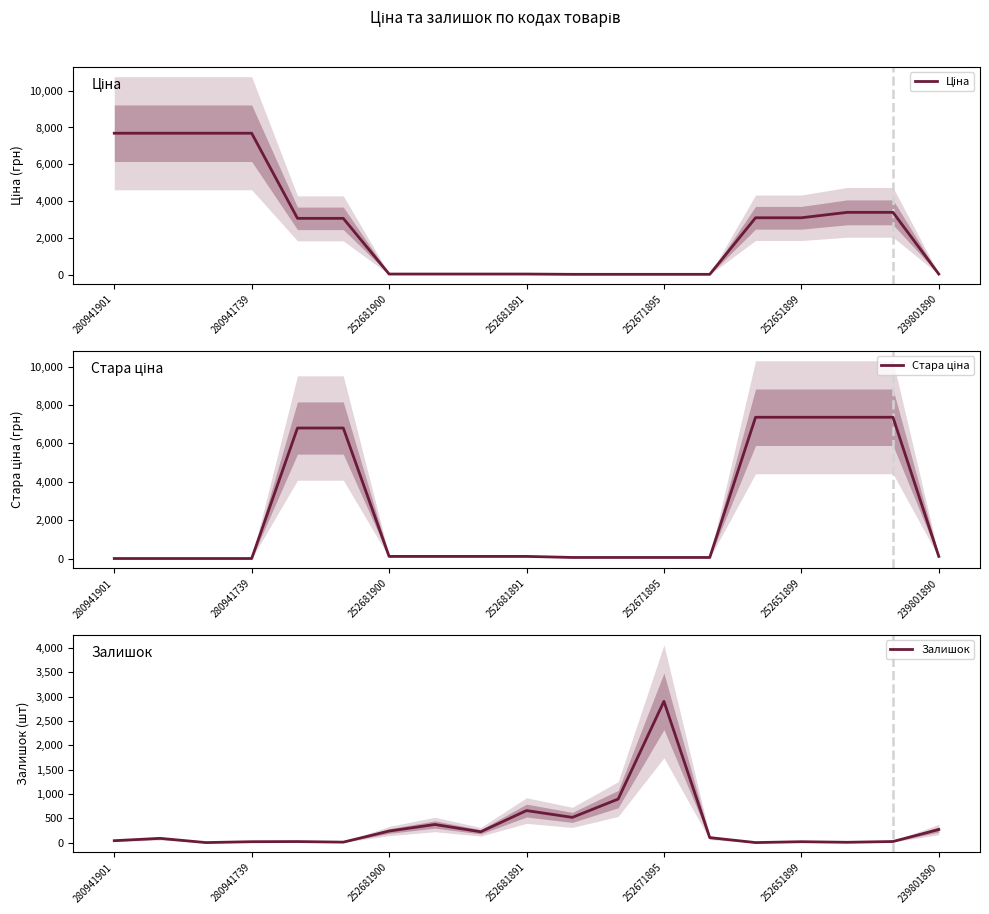

Between 14 and 252681891, which is larger?

252681891